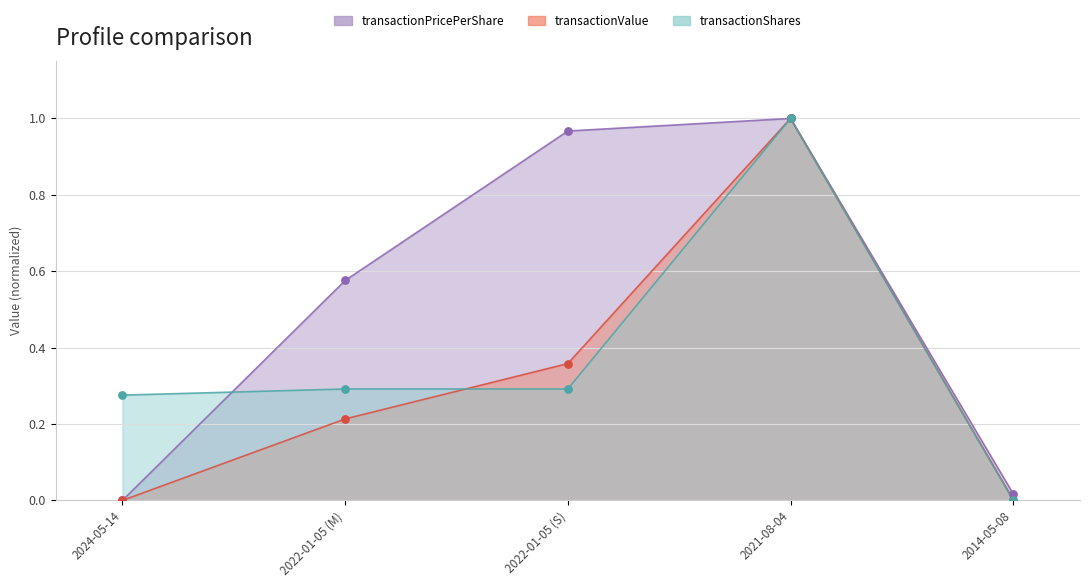

Which series reaches the maximum Y coordinate?

transactionPricePerShare